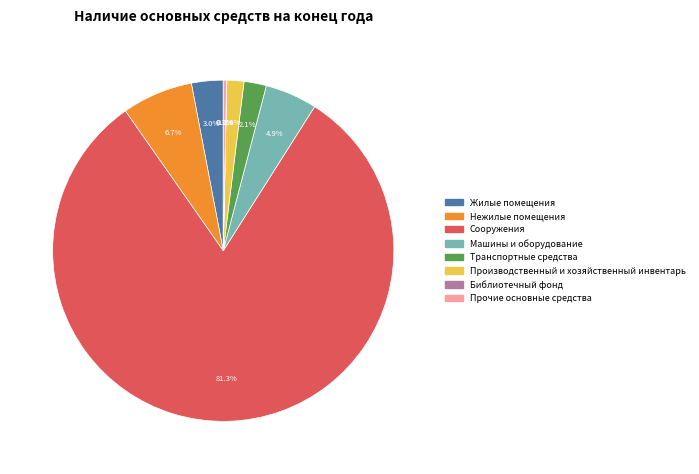

Approximately how many times larger is the value at Производственный и хозяйственный инвентарь compared to Нежилые помещения?

0.2